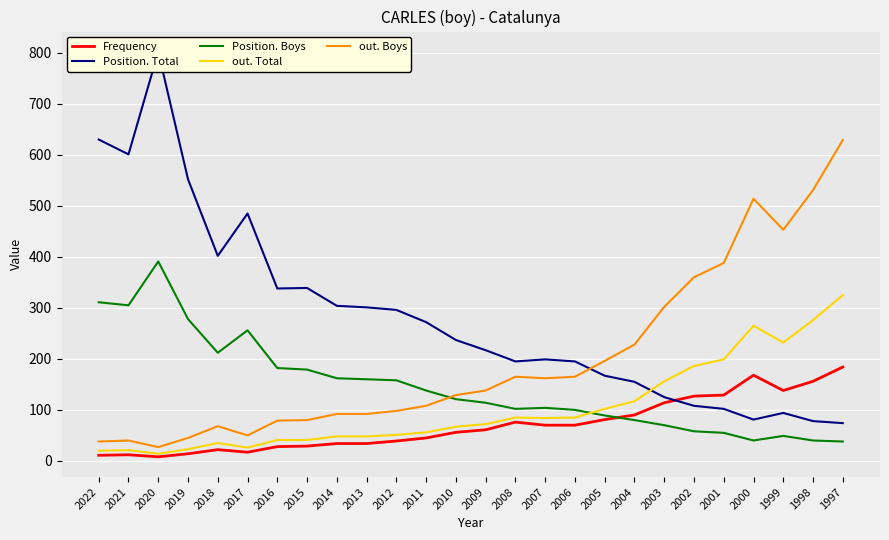

Reading left to right, extract all data points from this chart.

Frequency: 2022=11	2021=12	2020=8	2019=14	2018=22	2017=17	2016=28	2015=29	2014=34	2013=34	2012=39	2011=45	2010=56	2009=61	2008=76	2007=70	2006=70	2005=81	2004=90	2003=114	2002=127	2001=129	2000=168	1999=138	1998=156	1997=184
Position. Total: 2022=630	2021=601	2020=802	2019=552	2018=402	2017=485	2016=338	2015=339	2014=304	2013=301	2012=296	2011=272	2010=237	2009=217	2008=195	2007=199	2006=195	2005=167	2004=155	2003=125	2002=108	2001=102	2000=81	1999=94	1998=78	1997=74
Position. Boys: 2022=311	2021=305	2020=391	2019=278	2018=212	2017=256	2016=182	2015=179	2014=162	2013=160	2012=158	2011=138	2010=121	2009=114	2008=102	2007=104	2006=100	2005=89	2004=80	2003=70	2002=58	2001=55	2000=40	1999=49	1998=40	1997=38
out. Total: 2022=20	2021=21	2020=14	2019=23	2018=35	2017=26	2016=41	2015=41	2014=48	2013=48	2012=51	2011=56	2010=67	2009=72	2008=85	2007=84	2006=85	2005=102	2004=117	2003=156	2002=186	2001=199	2000=265	1999=232	1998=276	1997=325
out. Boys: 2022=38	2021=40	2020=27	2019=45	2018=68	2017=50	2016=79	2015=80	2014=92	2013=92	2012=98	2011=108	2010=129	2009=138	2008=165	2007=162	2006=165	2005=196	2004=228	2003=302	2002=360	2001=388	2000=514	1999=453	1998=531	1997=629